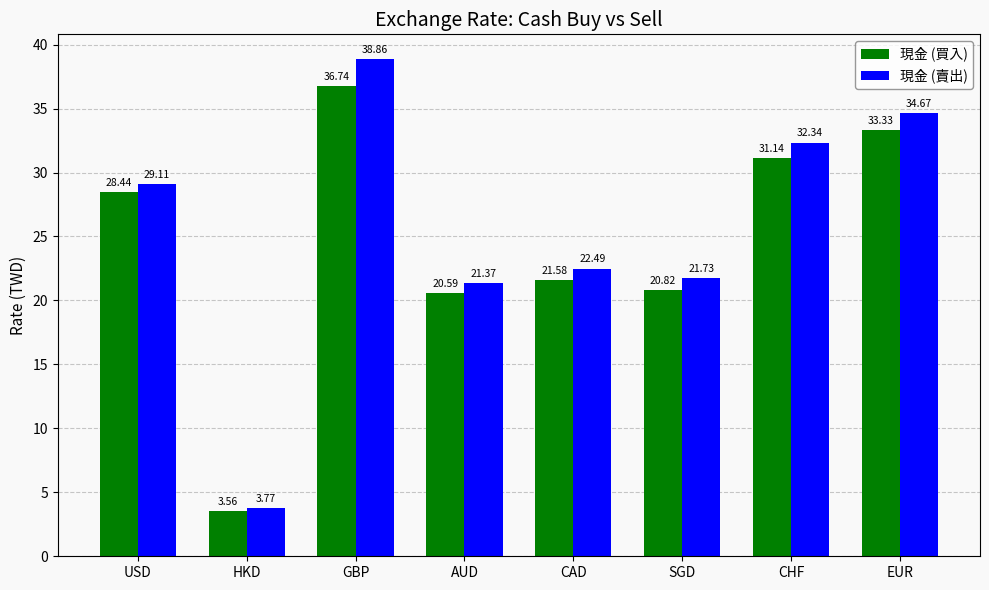

At how many categories does at least one series exceed 35?

1